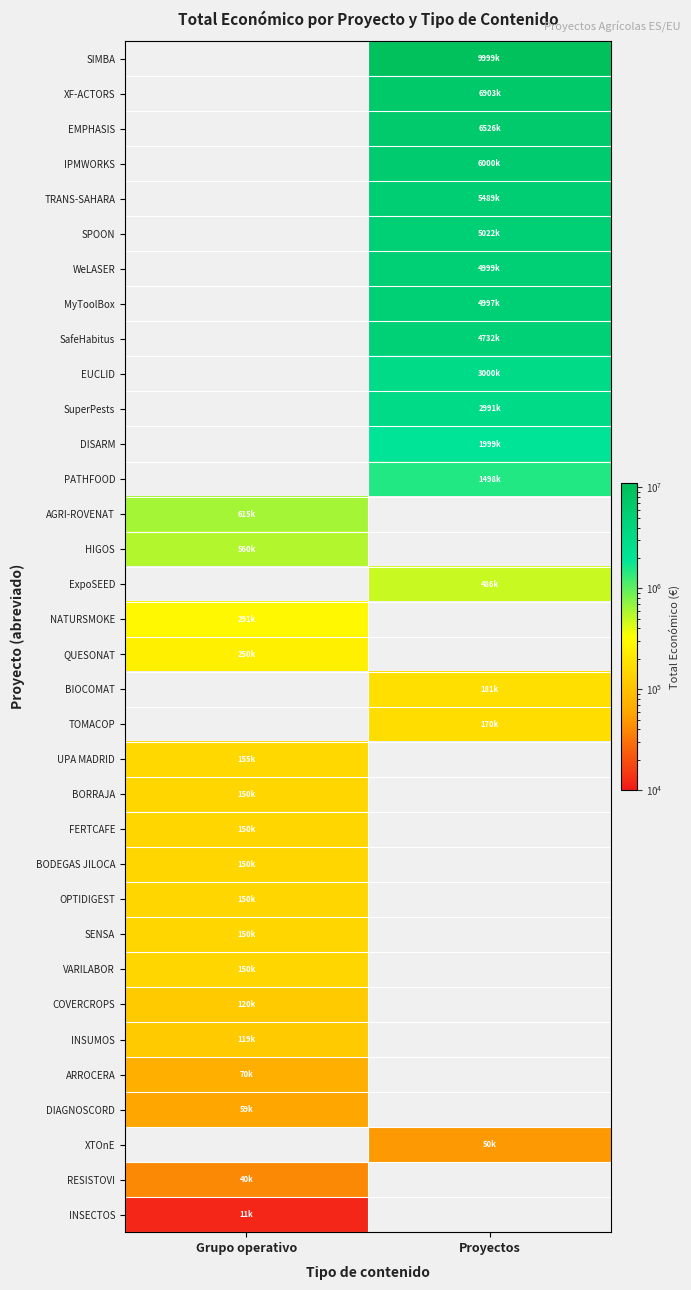

The FERTCAFE series shows 215796.1 at Grupo operativo. True or false?

False